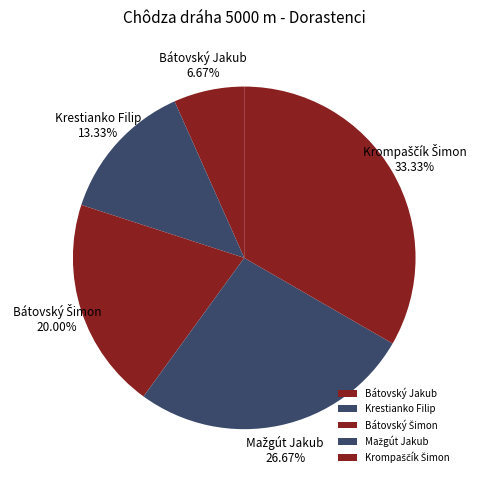

Which slice is the smallest?

Bátovský Jakub